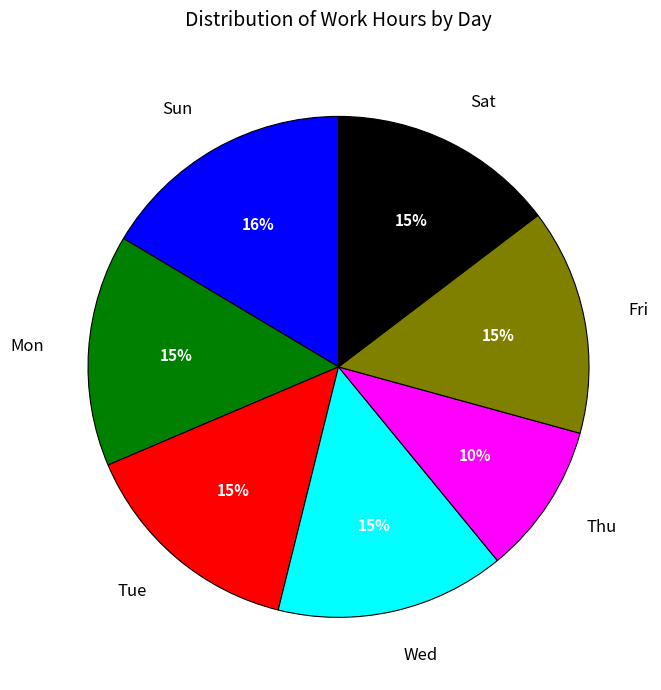

Is the sum of Wed and Sat greater than half?

No